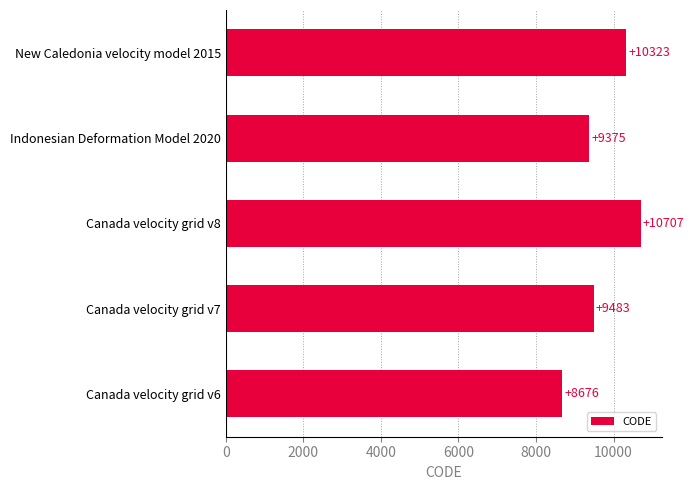

What is the change in value from Canada velocity grid v6 to Indonesian Deformation Model 2020?

+699